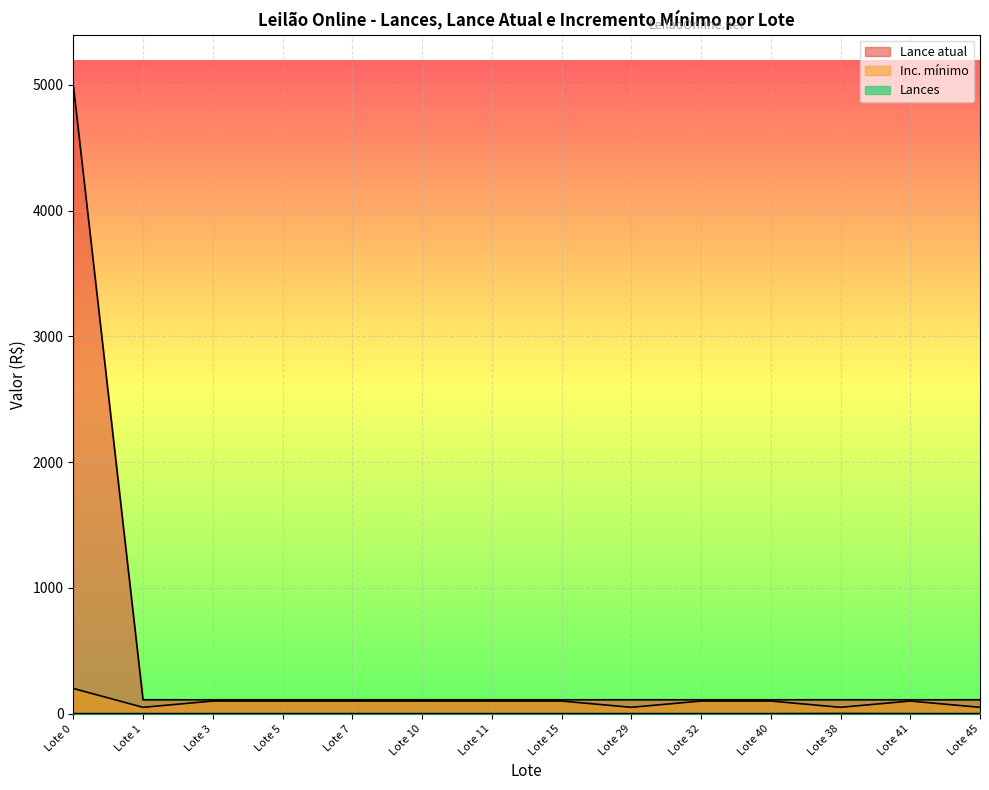

What is the label of the 14th point from the left?

Lote 45